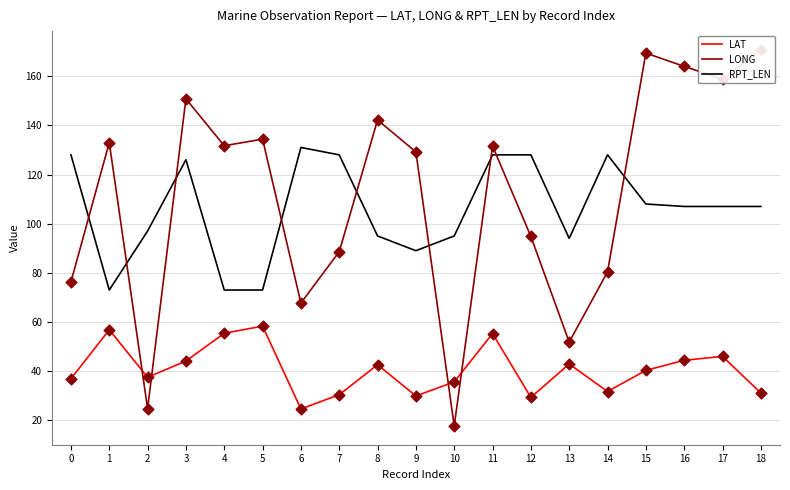

Which series has the widest spread of Y values?

LONG